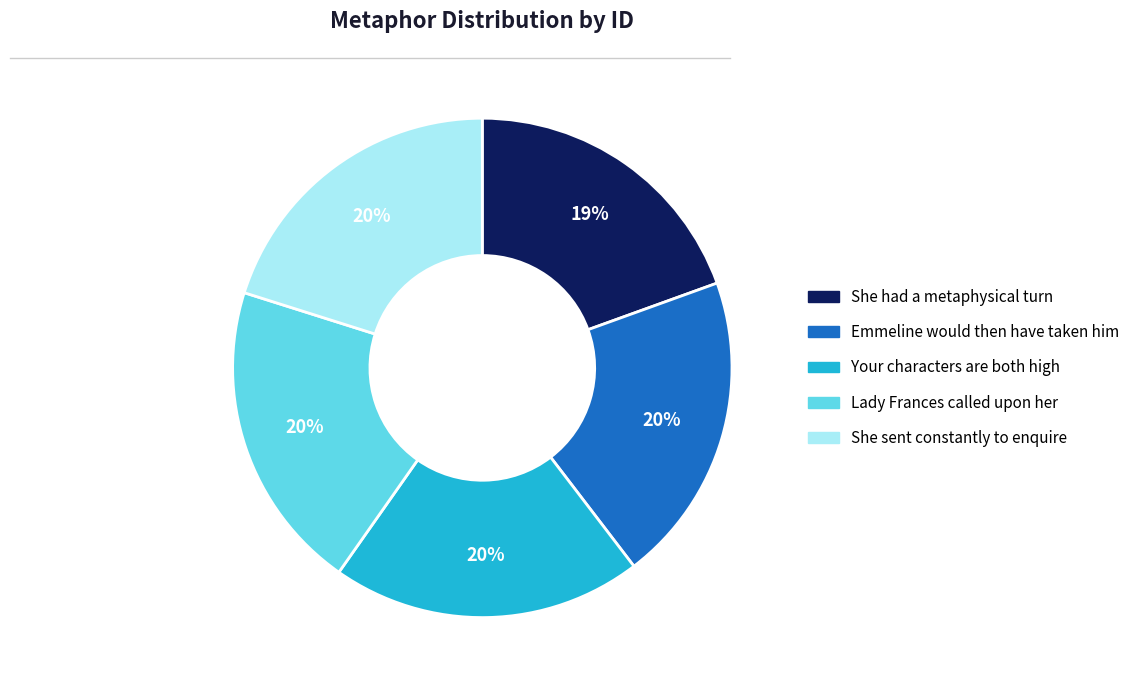

To the nearest percent, what percentage of the pie is Emmeline would then have taken him?

20%